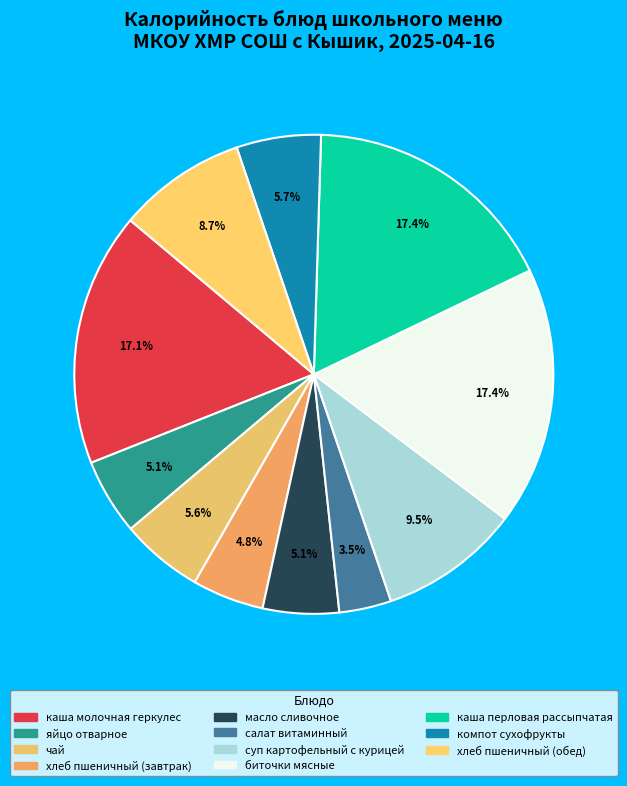

What is the largest slice in the pie chart?

биточки мясные